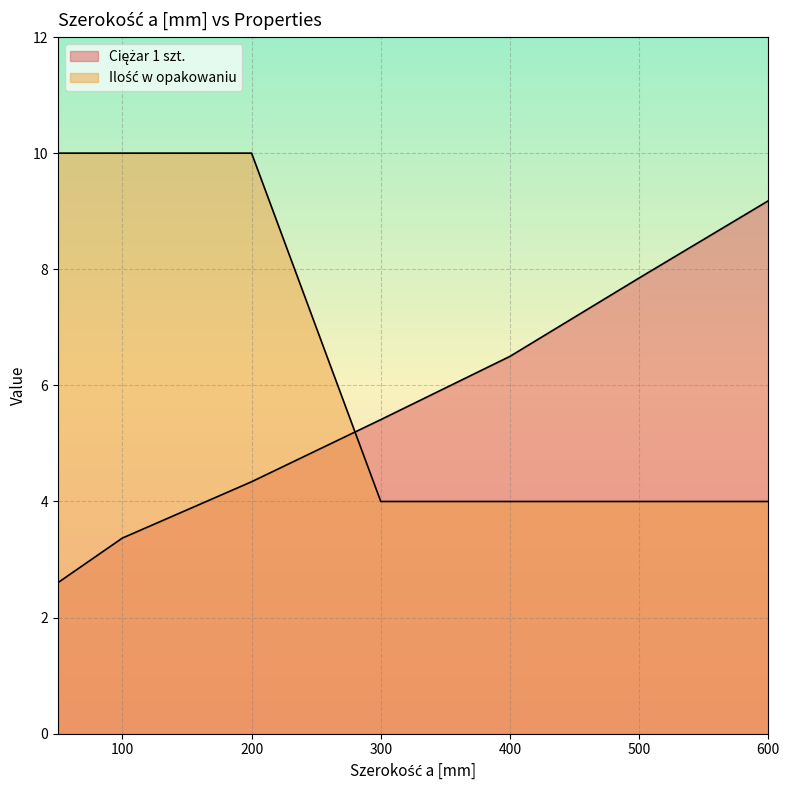

What value does the Ciężar 1 szt. series have at 300?

5.4